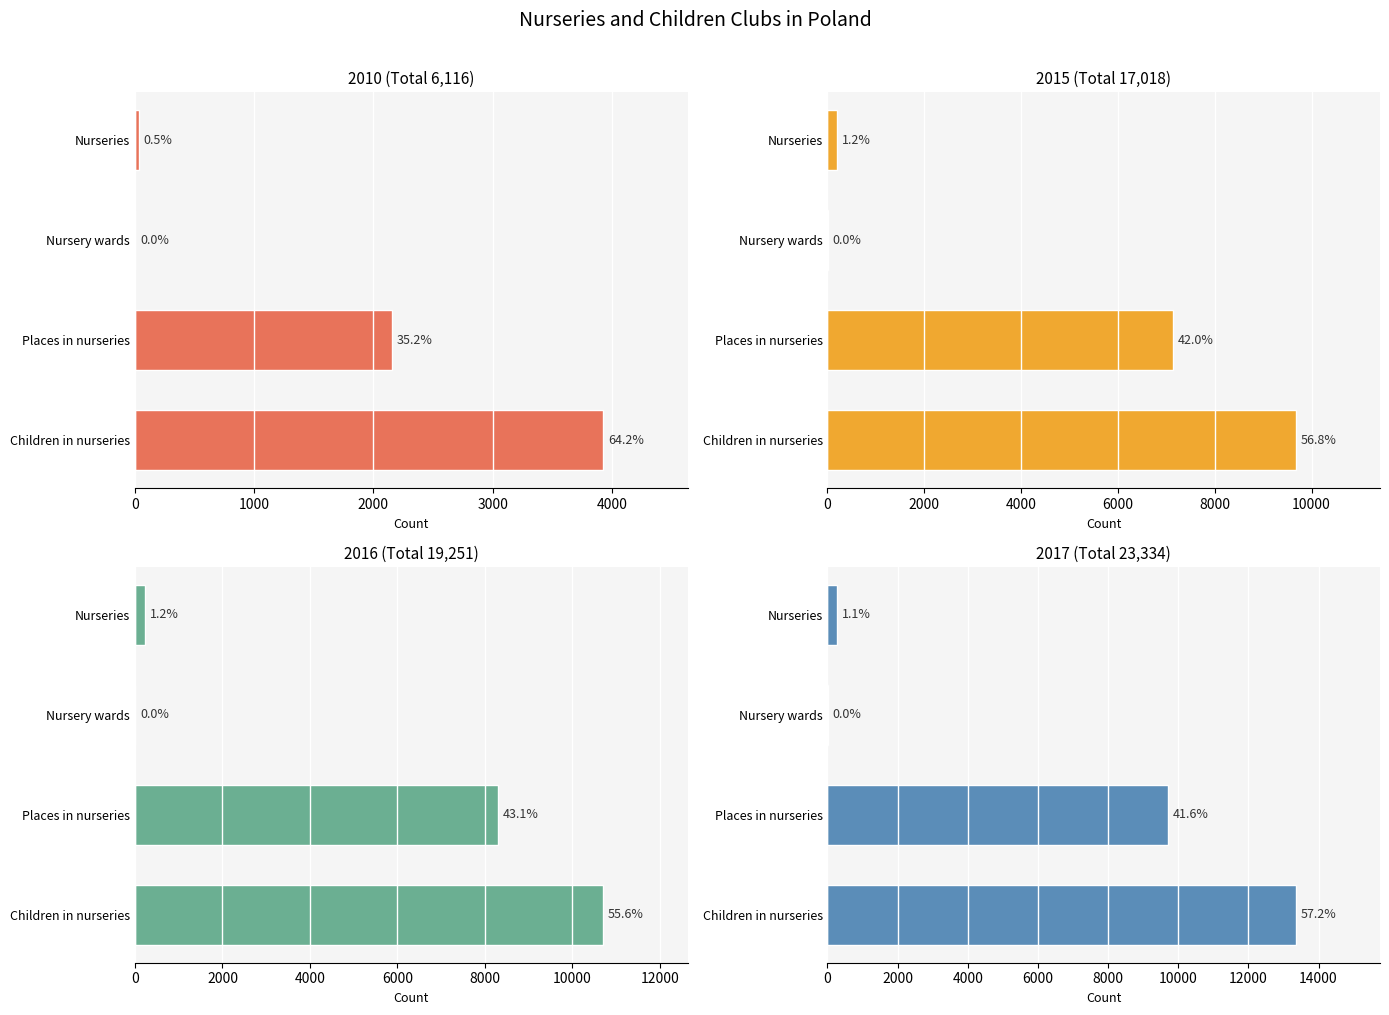

Read the 2016 value at Nursery wards.

8